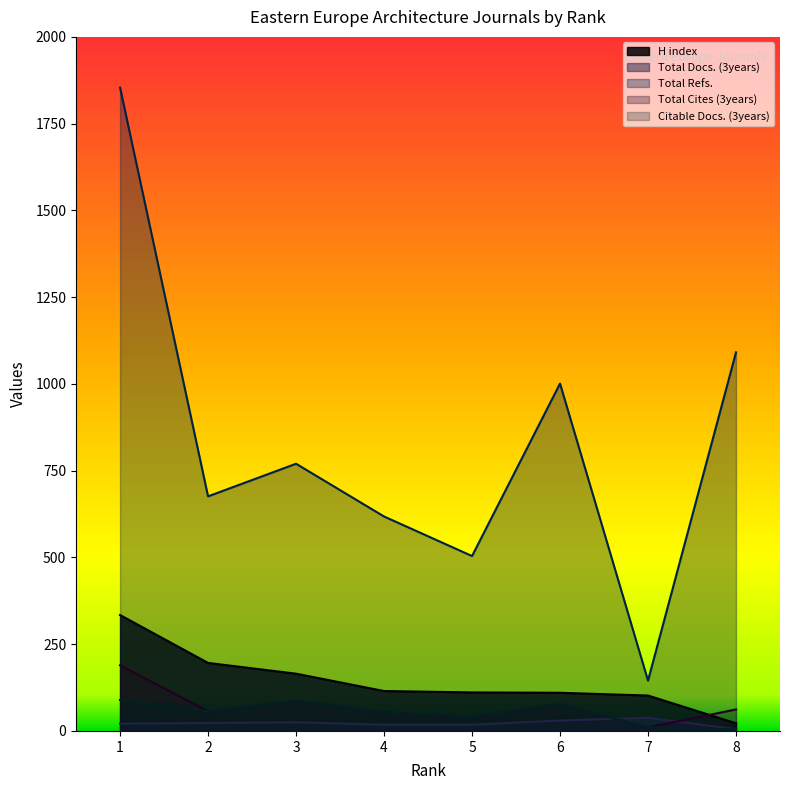

What is the sum of all H index values?

1155